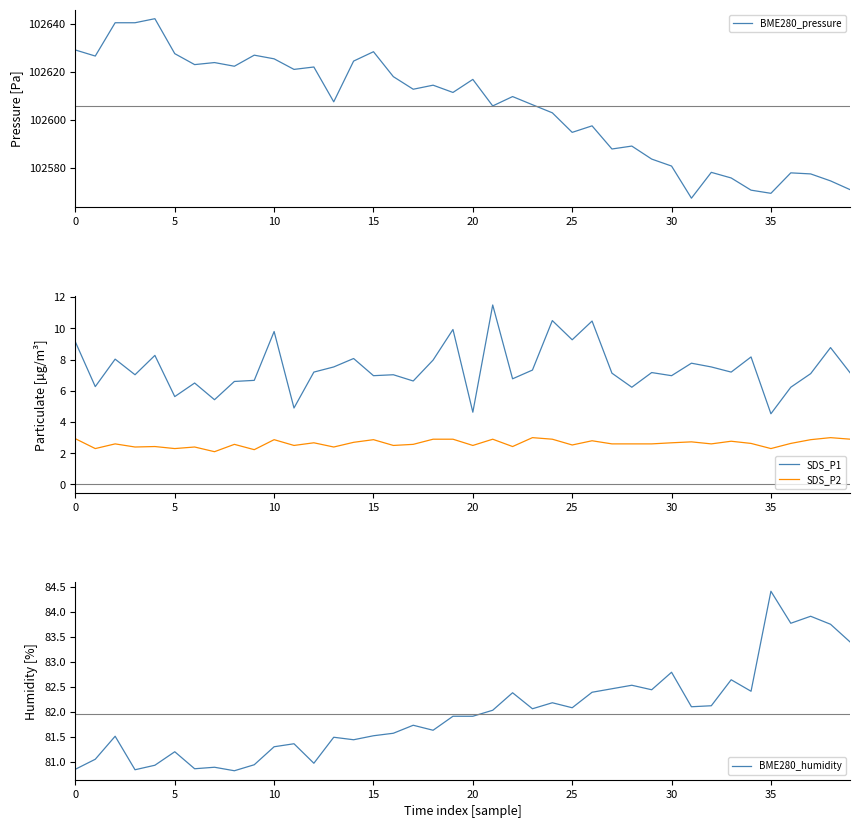

What is the minimum value for SDS_P2?

2.1